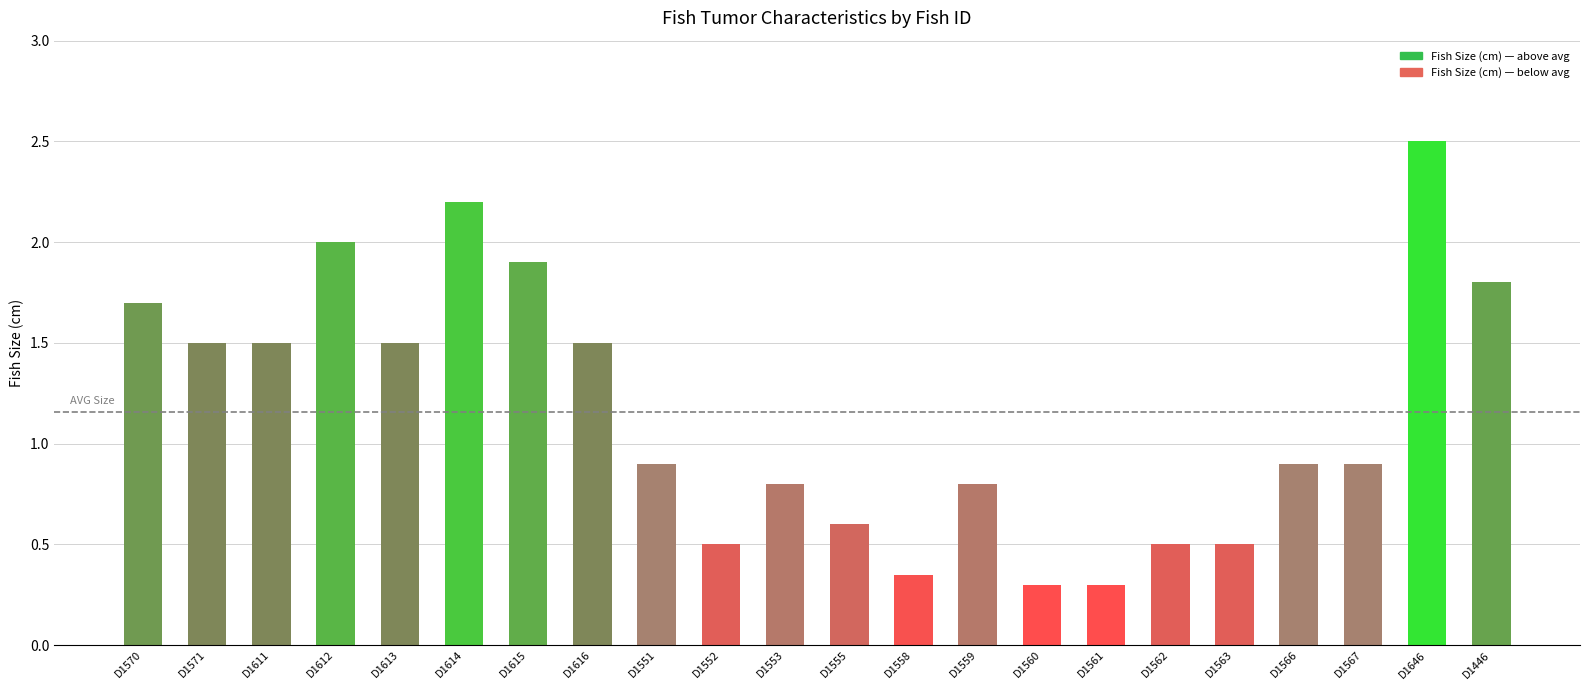

Which category has the highest value across all series?

D1646